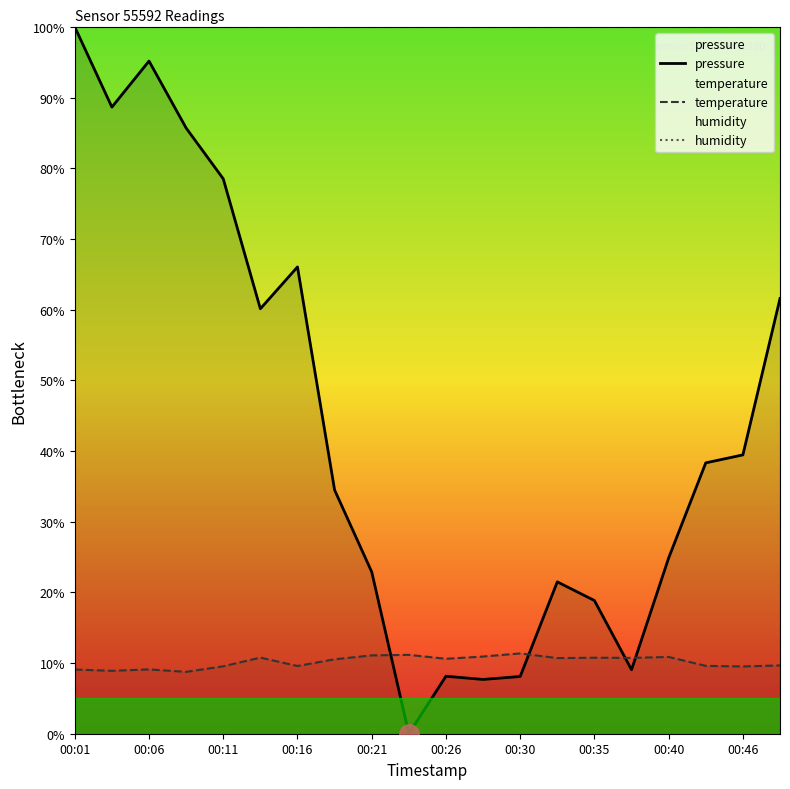

What is the maximum value for pressure?

100.0